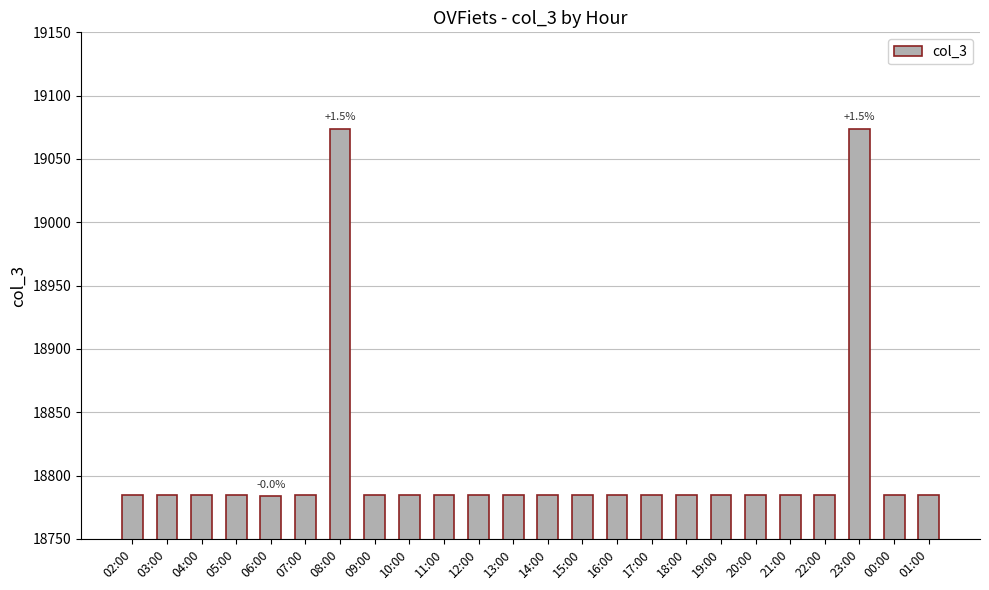

What is the difference between the second highest and second lowest values?

289